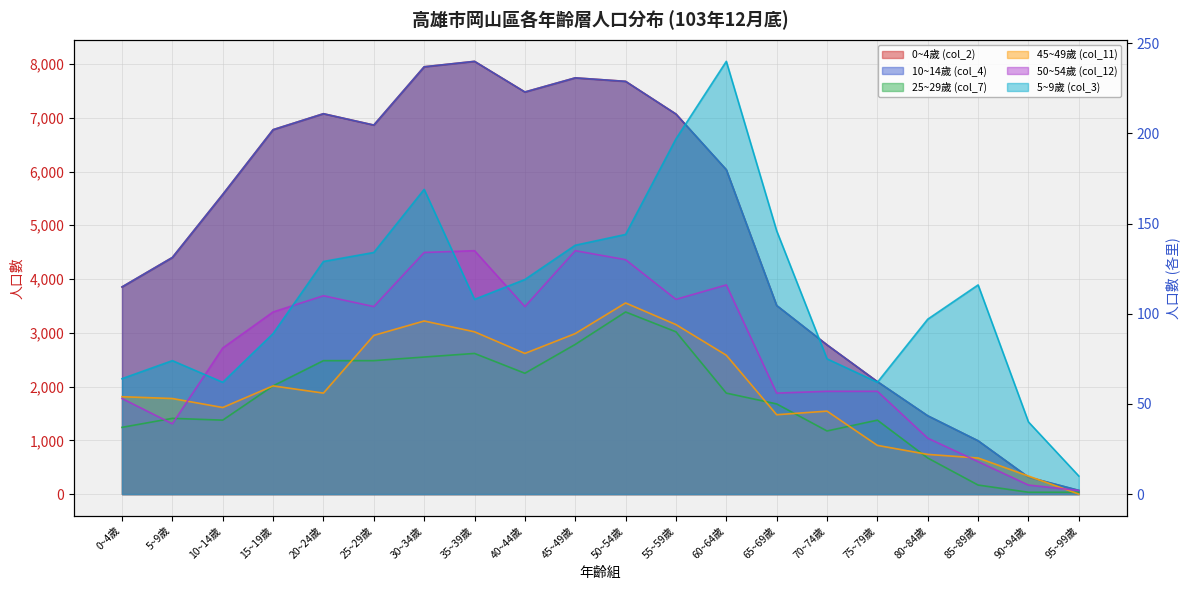

At which label is 10~14歲 (col_4) closest to 4058?

0~4歲